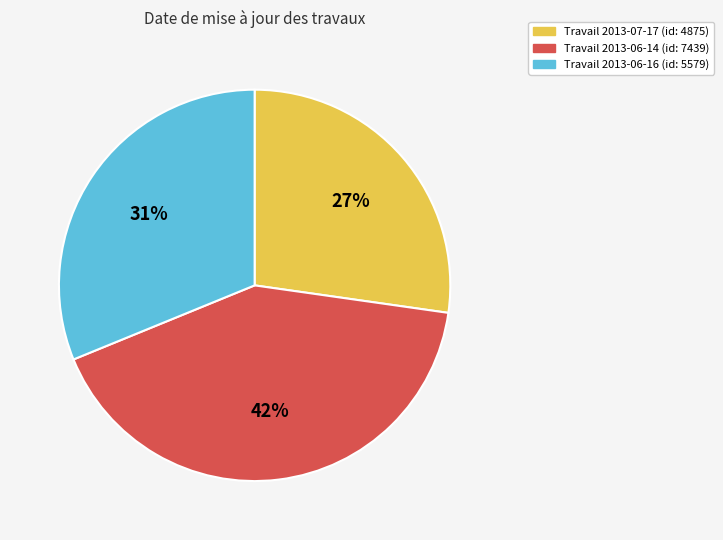

How many slices are in this pie chart?

3